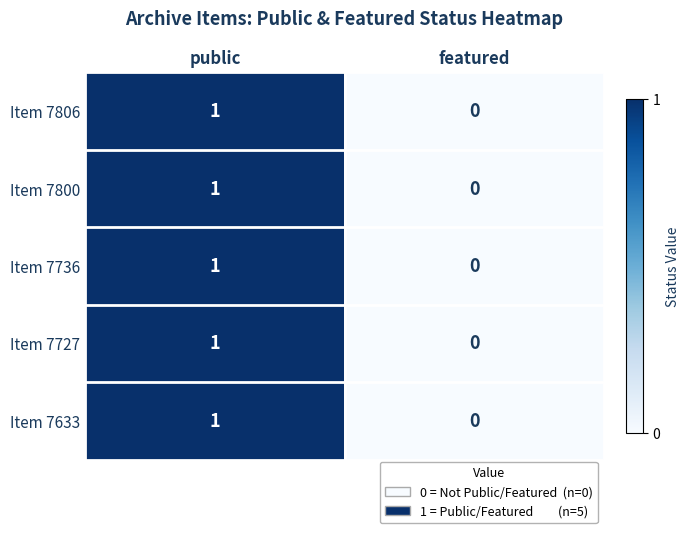

How many data points does each series have?

2